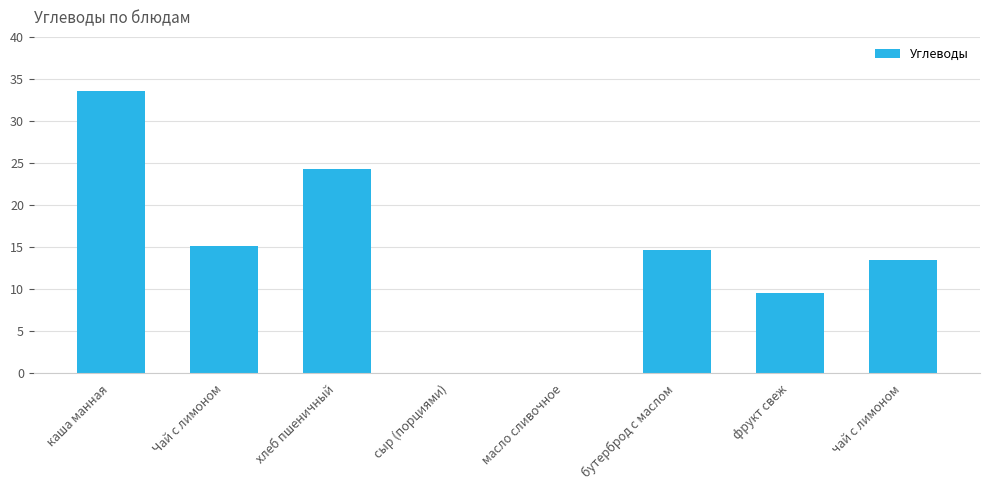

Are the bars horizontal?

No